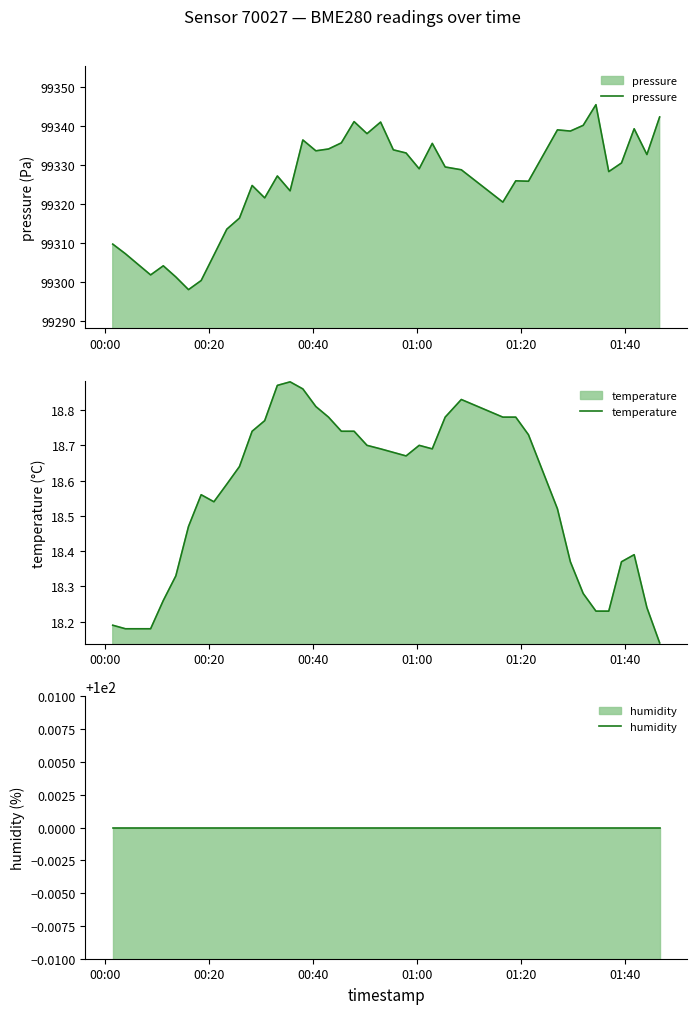

What is the lowest value of the pressure series?

99297.9